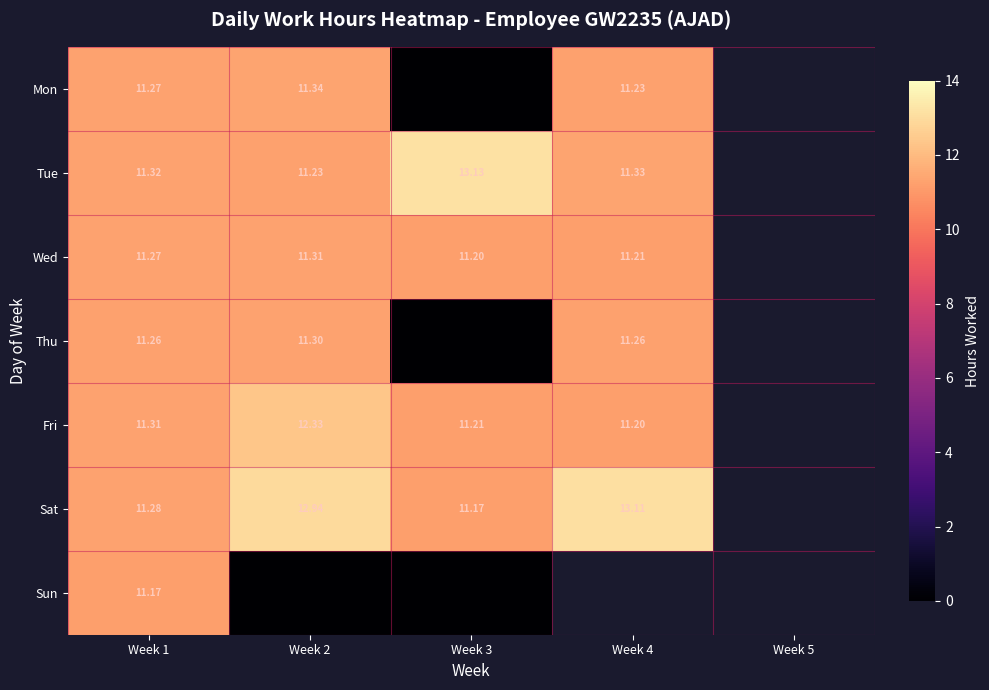

Is the value of Sun at Week 1 greater than the value of Thu at Week 2?

No